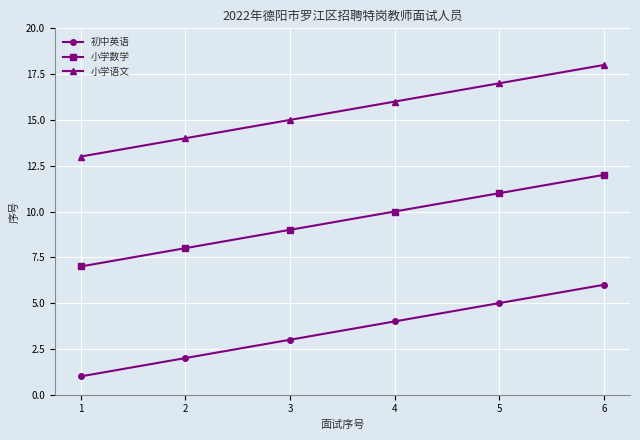

What is the sum of the 小学语文 values at 3 and 1?

28